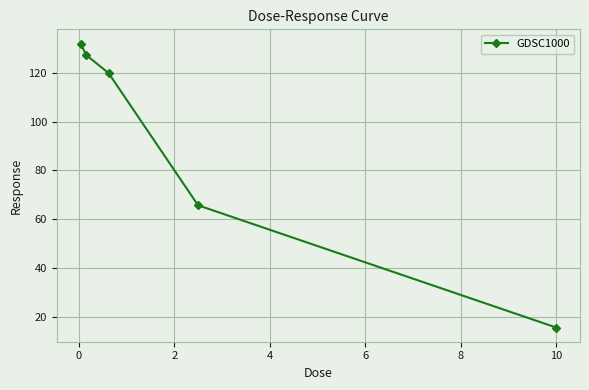

How many series are shown in this chart?

1